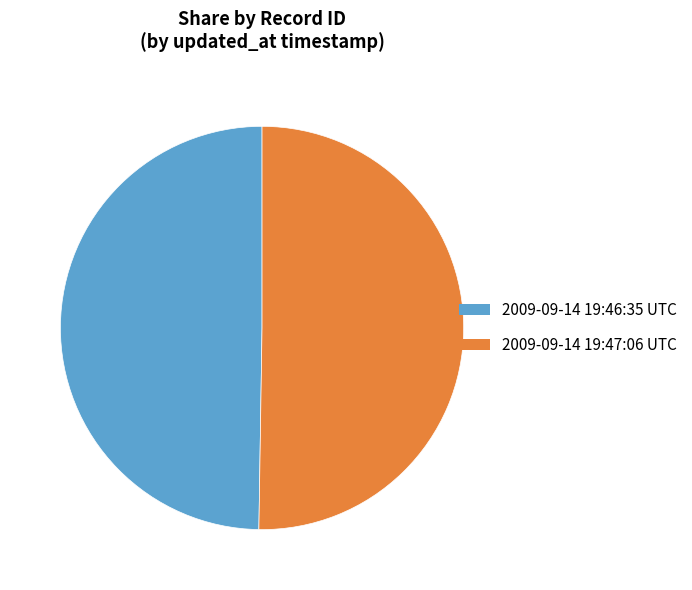

True or false: 2009-09-14 19:47:06 UTC accounts for 63% of the total.

False